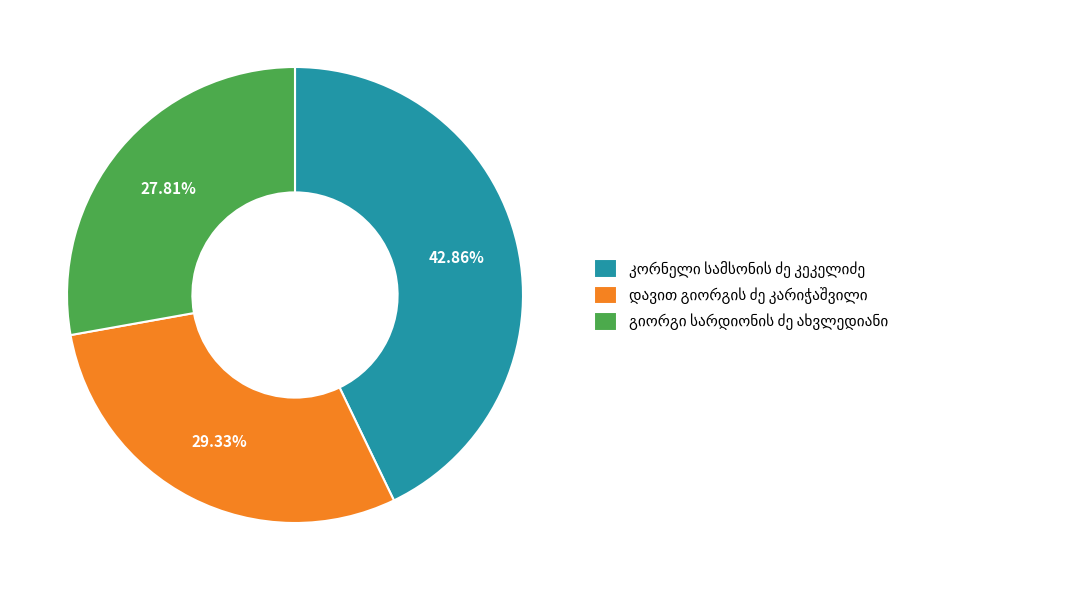

Does any single category account for the majority?

No